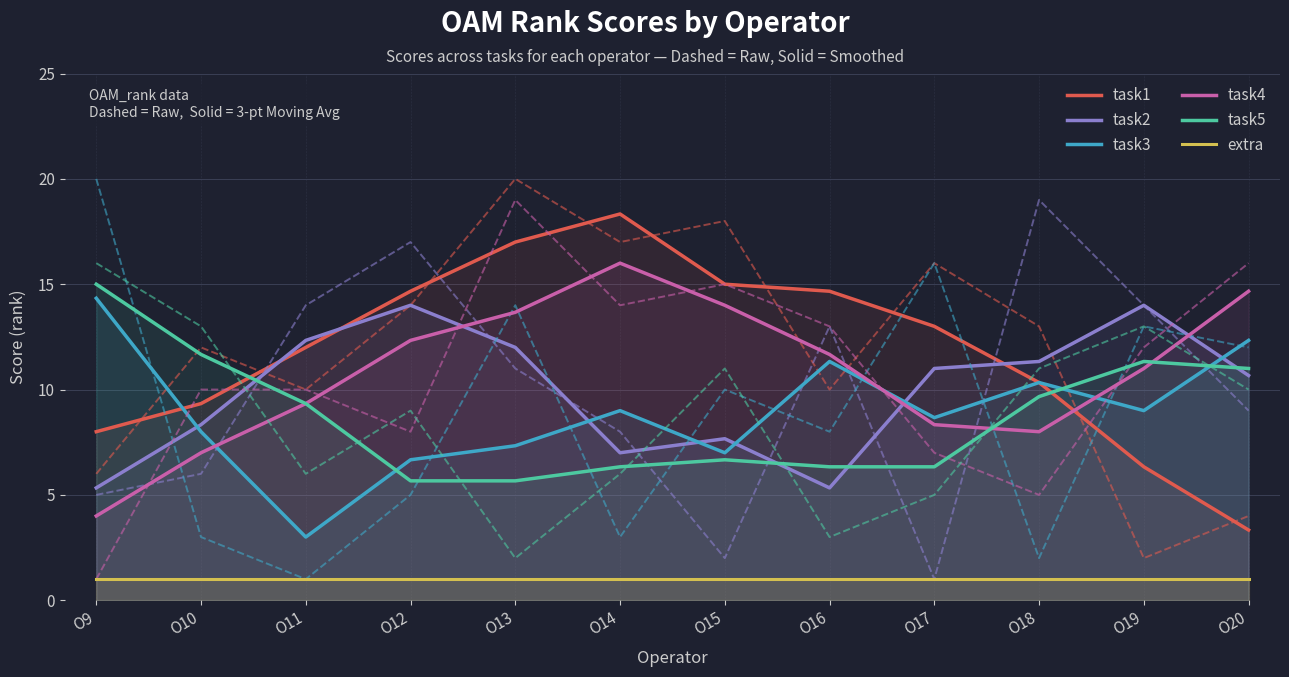

What is the value of the task4 point at the 9th from the left?

8.3